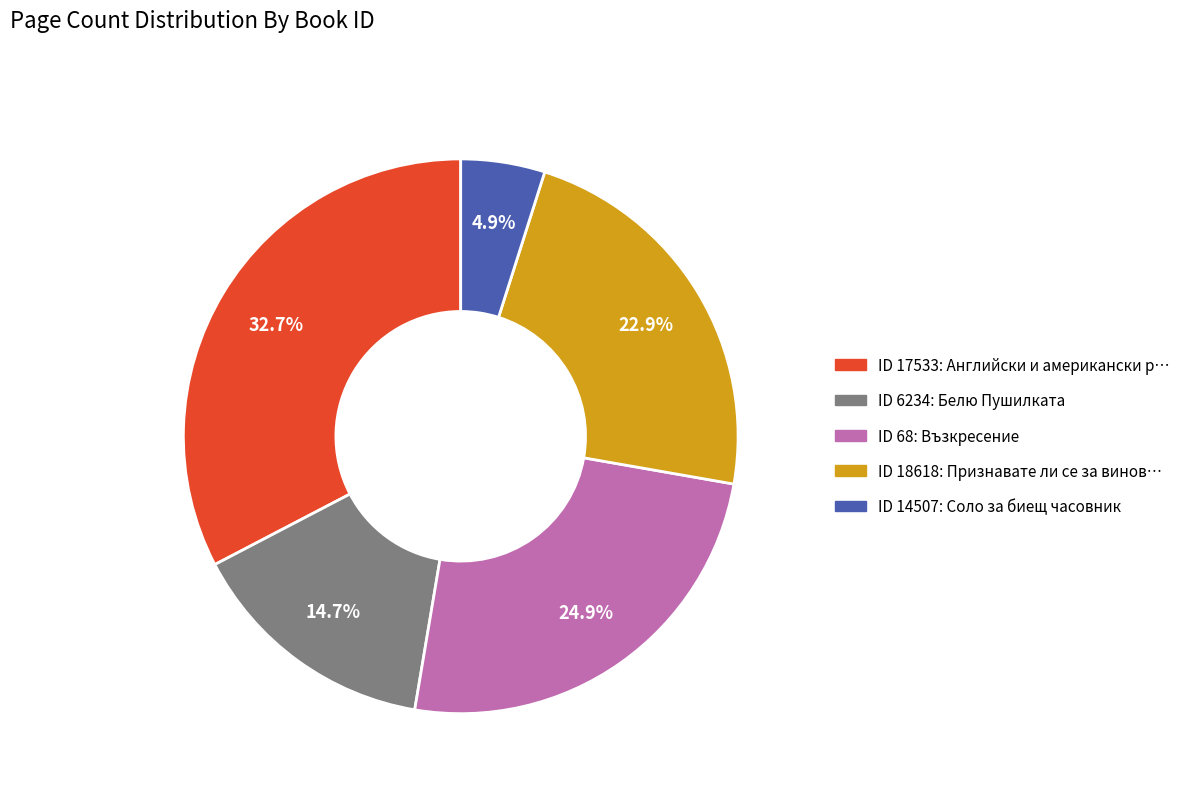

Does any single category account for the majority?

No